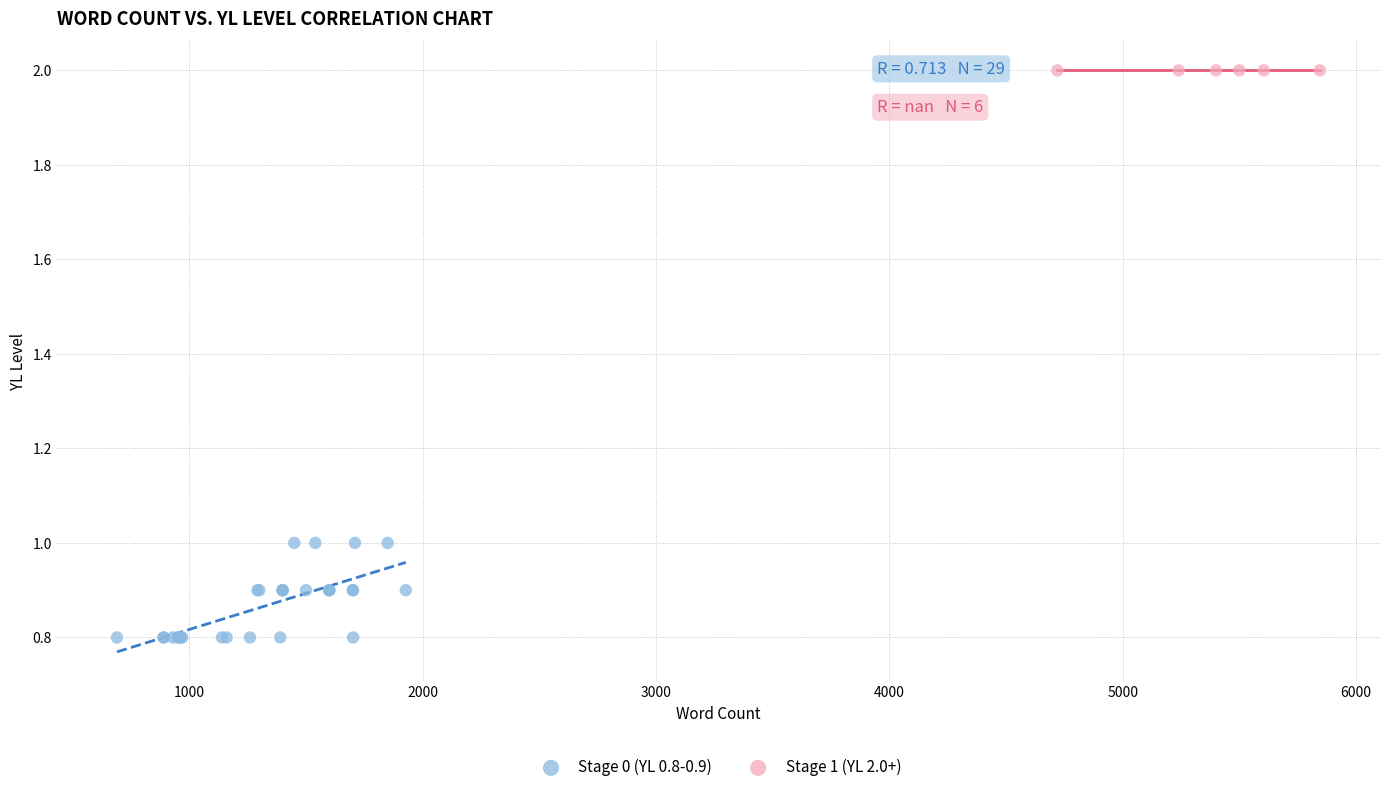

Which series reaches the maximum Y coordinate?

Stage 1 (YL 2.0+)